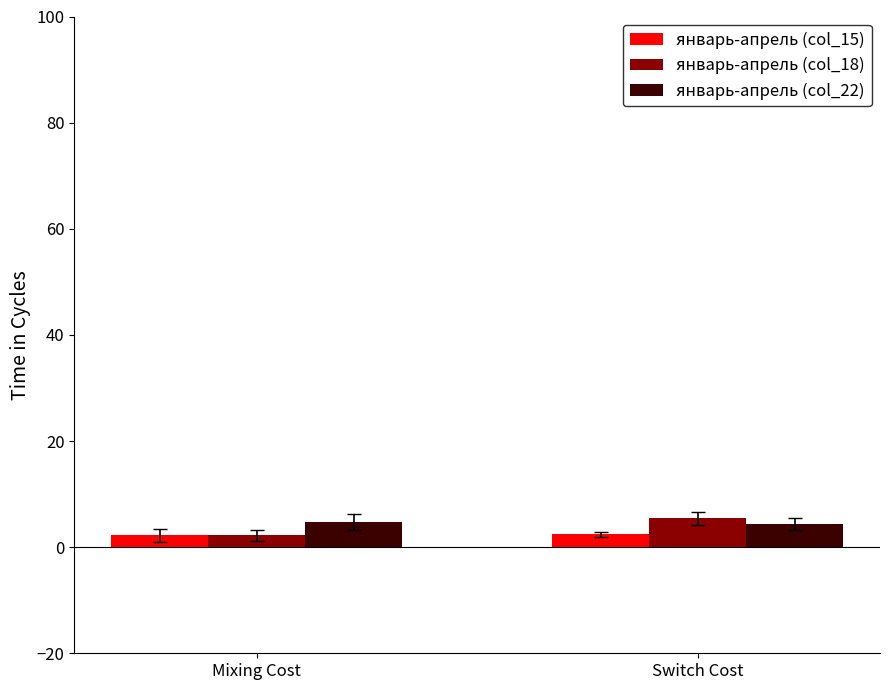

What are all the series names shown in the legend?

январь-апрель (col_15), январь-апрель (col_18), январь-апрель (col_22)